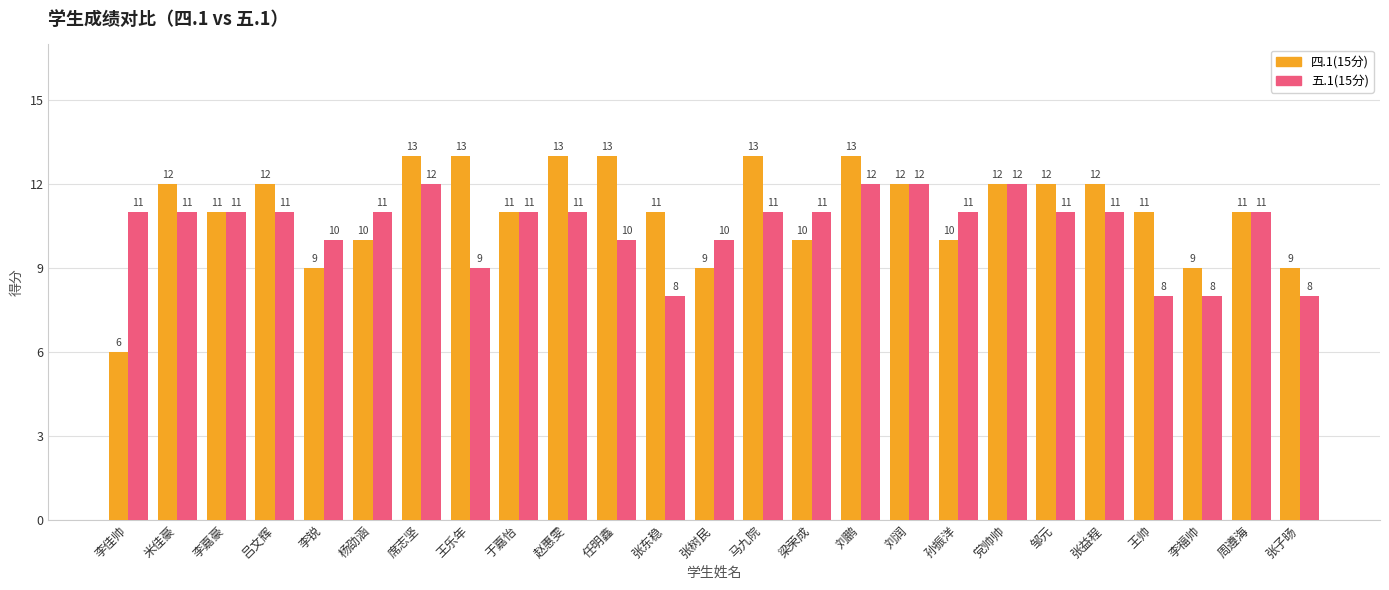

Rank the series by their maximum value, from lowest to highest.

五.1(15分), 四.1(15分)